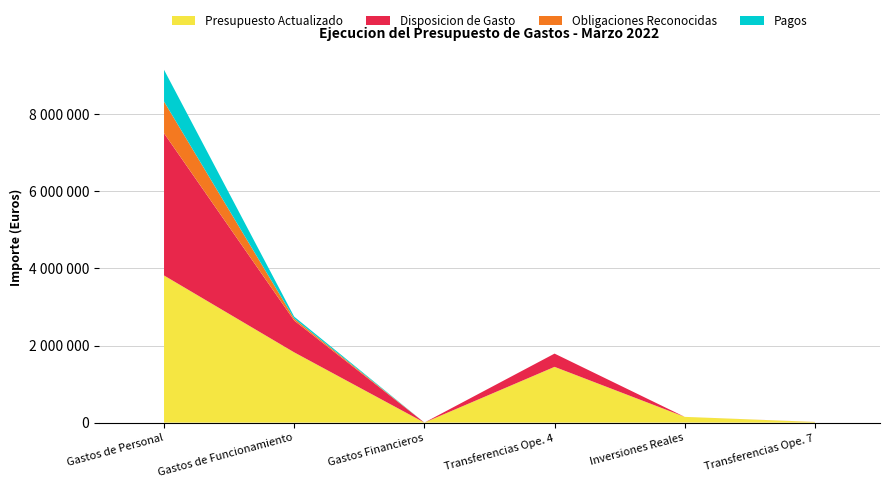

Reading left to right, extract all data points from this chart.

Presupuesto Actualizado: Gastos de Personal=3818195.0	Gastos de Funcionamiento=1823372.0	Gastos Financieros=1000.0	Transferencias Ope. 4=1446940.0	Inversiones Reales=149000.0	Transferencias Ope. 7=16493.0
Disposicion de Gasto: Gastos de Personal=3690340.9	Gastos de Funcionamiento=825480.1	Gastos Financieros=0.0	Transferencias Ope. 4=343689.3	Inversiones Reales=0.0	Transferencias Ope. 7=1492.7
Obligaciones Reconocidas: Gastos de Personal=823449.3	Gastos de Funcionamiento=50424.9	Gastos Financieros=0.0	Transferencias Ope. 4=0.0	Inversiones Reales=0.0	Transferencias Ope. 7=0.0
Pagos: Gastos de Personal=823449.3	Gastos de Funcionamiento=50424.9	Gastos Financieros=0.0	Transferencias Ope. 4=0.0	Inversiones Reales=0.0	Transferencias Ope. 7=0.0